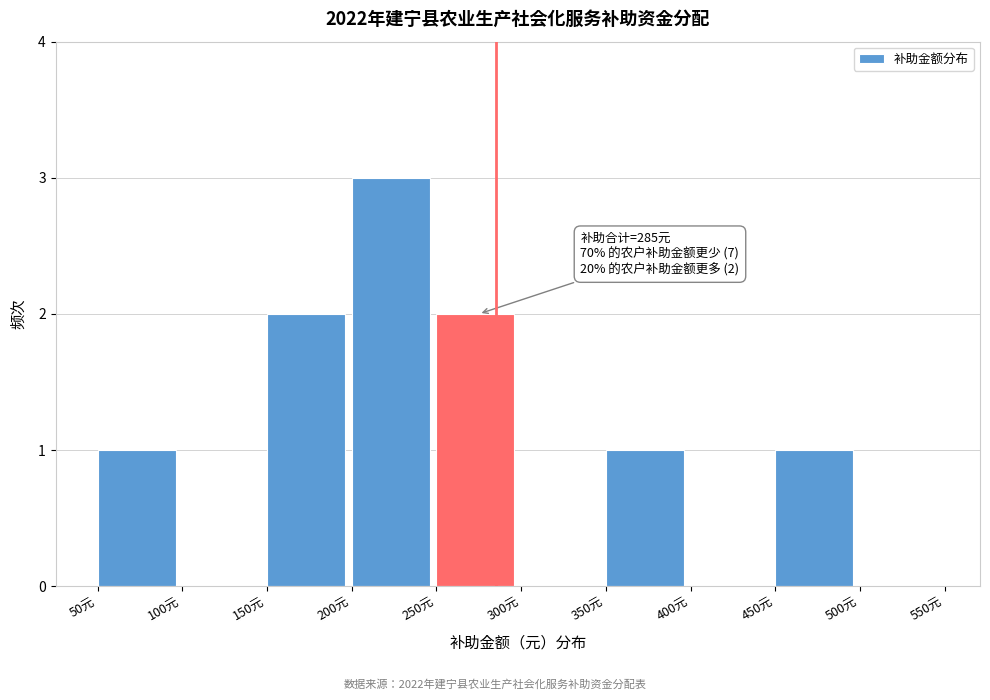

Which range on the x-axis has the tallest bar?

200 to 250